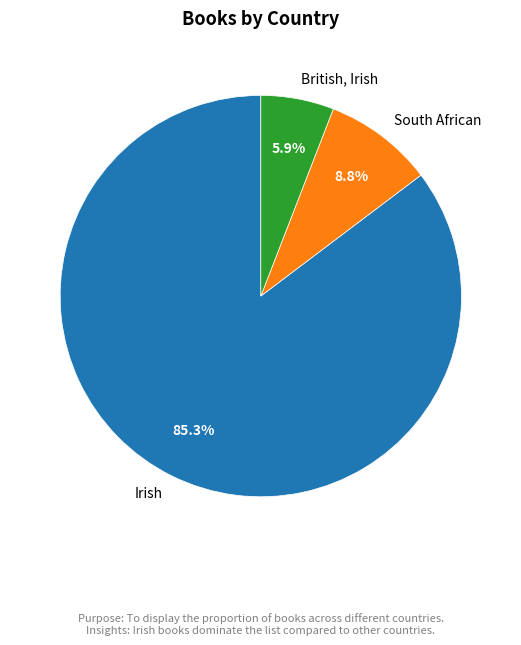

Is there a majority slice in this chart?

Yes